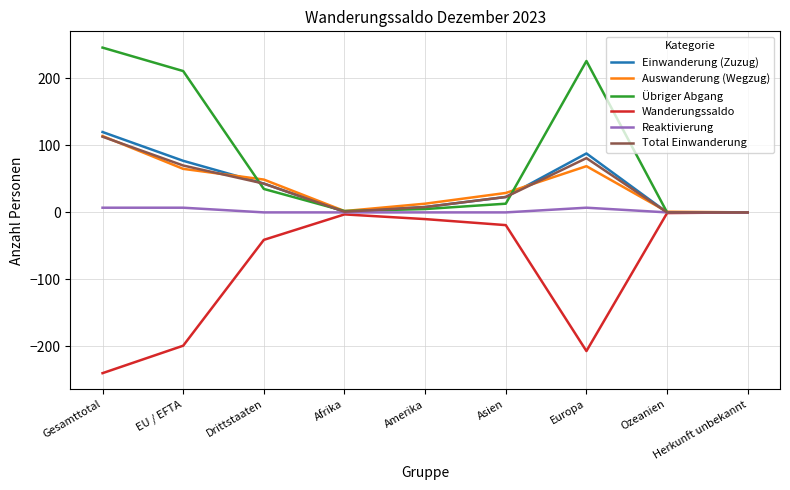

Is it true that Total Einwanderung equals 23 at Asien?

True